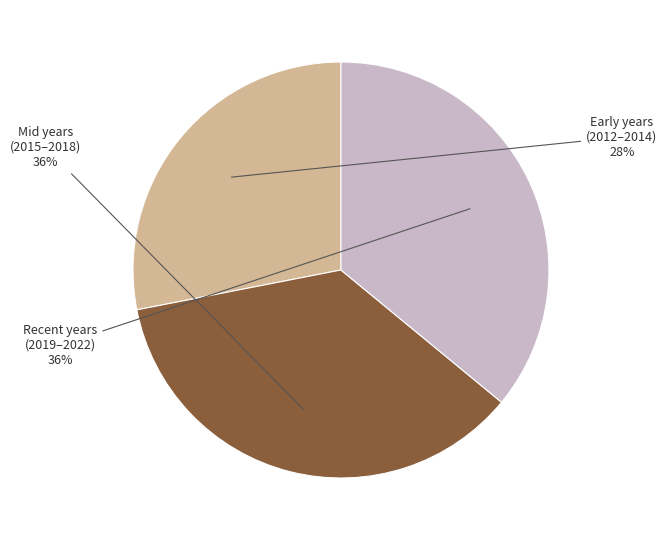

To the nearest percent, what is the difference between the largest and smallest slice percentages?

8%